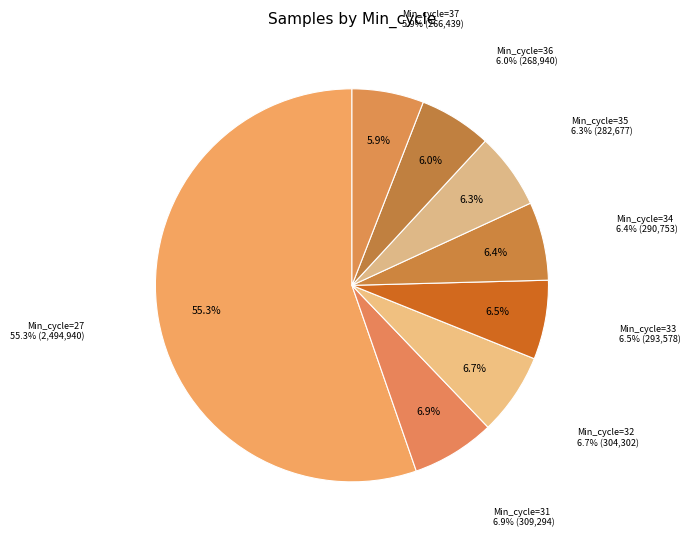

Do 34 and 36 together represent more than half of the pie?

No